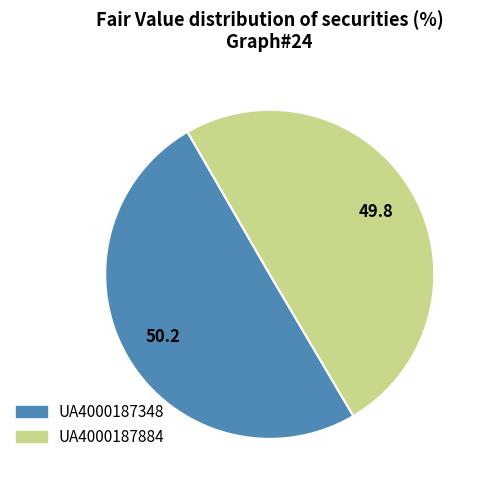

Count the number of slices in the pie.

2